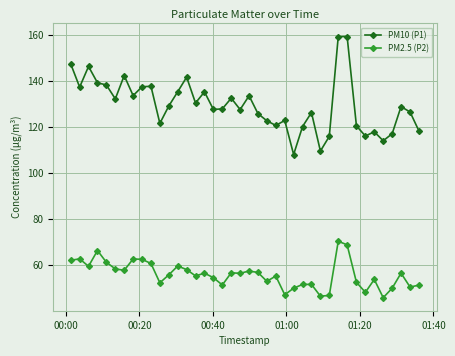

Which series has the widest spread of values?

PM10 (P1)